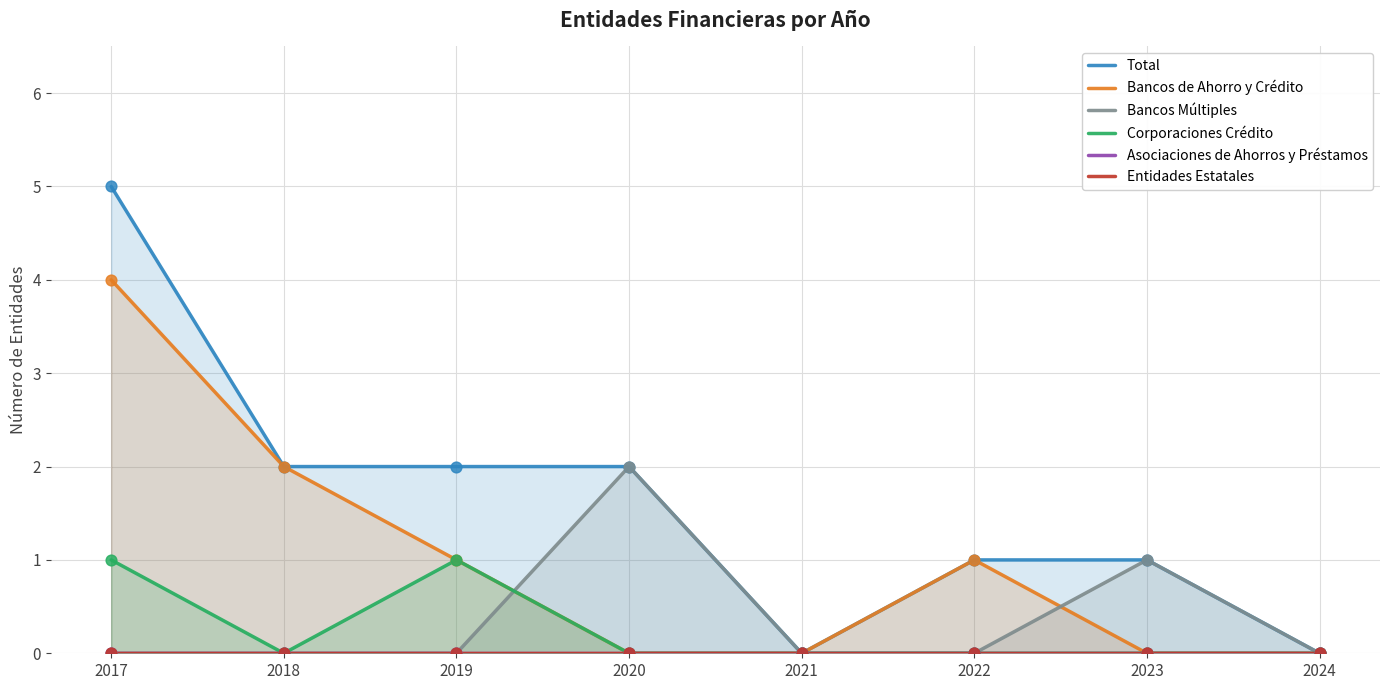

Which series contains the lowest Y value?

Total